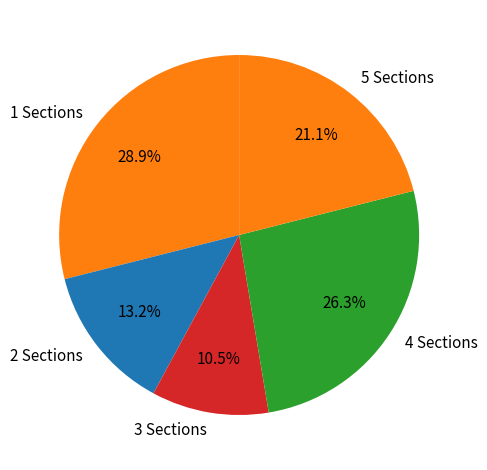

Which category has the biggest portion of the pie?

1 Sections